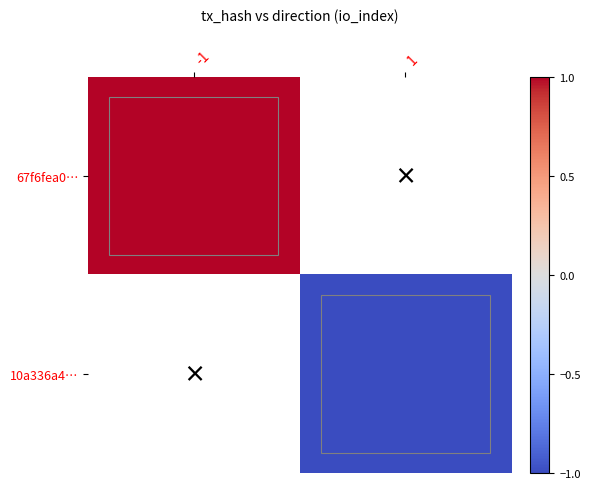

The 10a336a4… series shows -1.6 at 1. True or false?

False